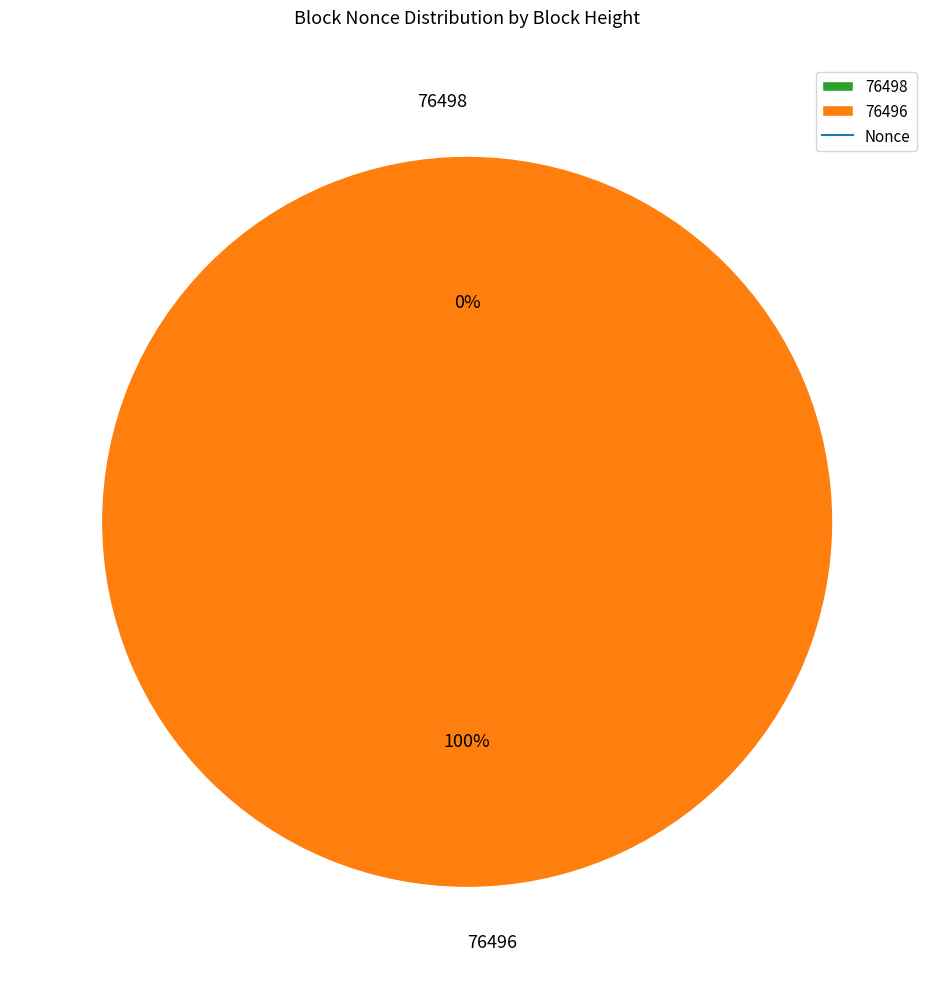

To the nearest percent, what is the average slice percentage?

50%